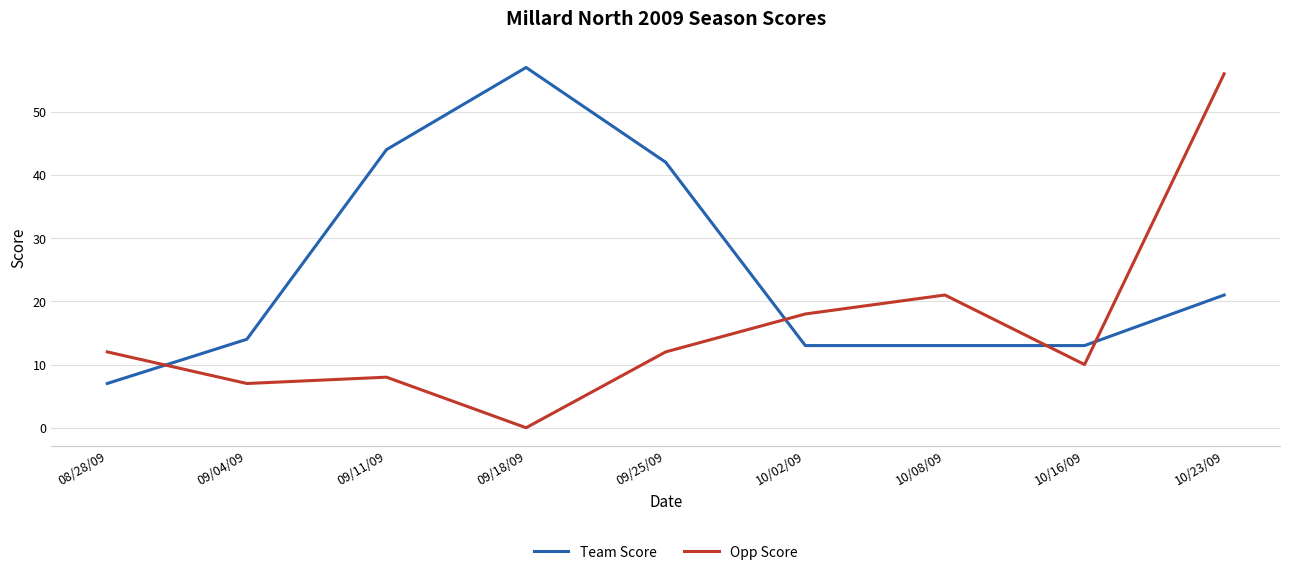

At 08/28/09, list the series in order from largest to smallest.

Opp Score, Team Score